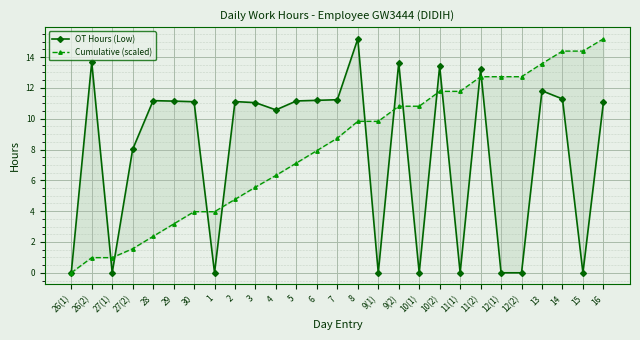

Where do Cumulative (scaled) and OT Hours (Low) first cross each other?

26(2) and 27(1)